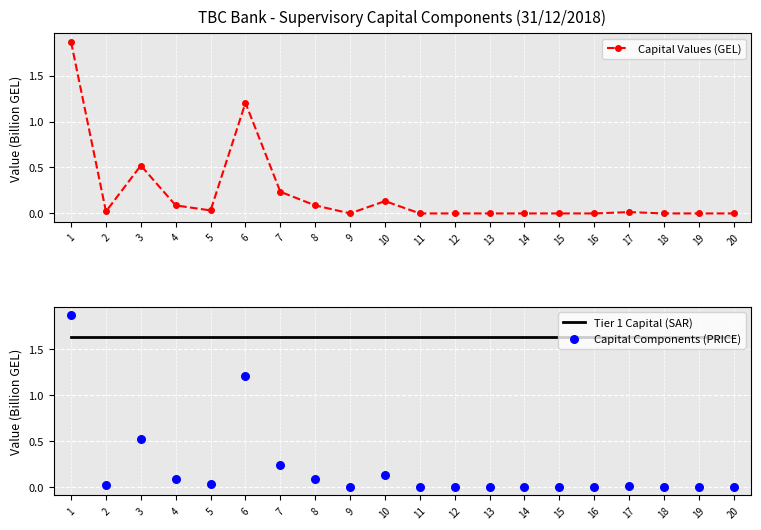

What are all the series names shown in the legend?

Capital Values (GEL), Tier 1 Capital (SAR), Capital Components (PRICE)